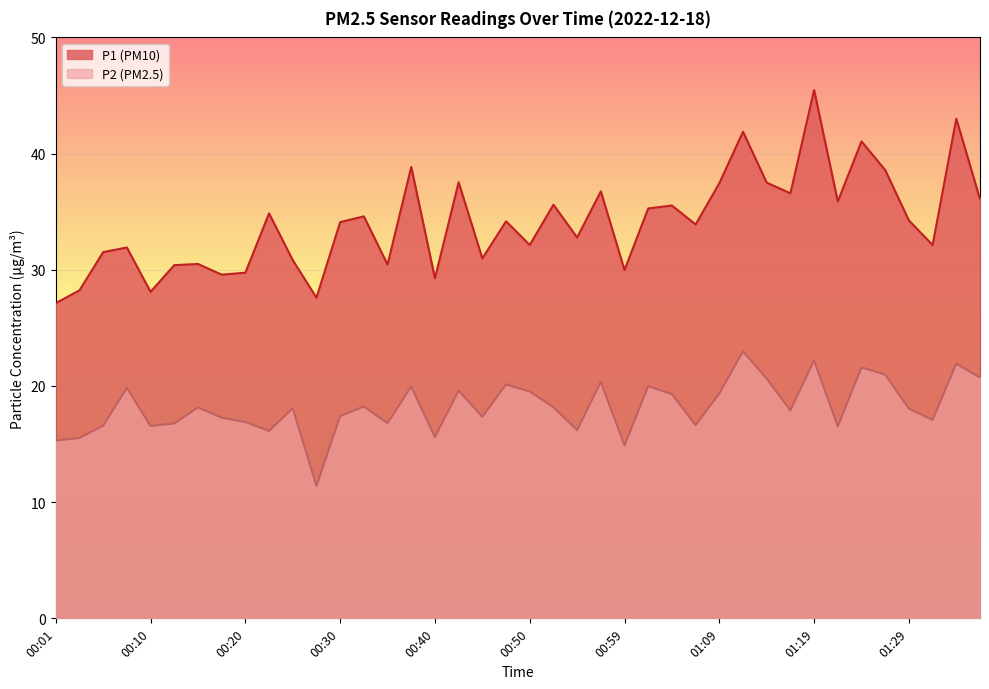

At 00:59, list the series in order from smallest to largest.

P2, P1